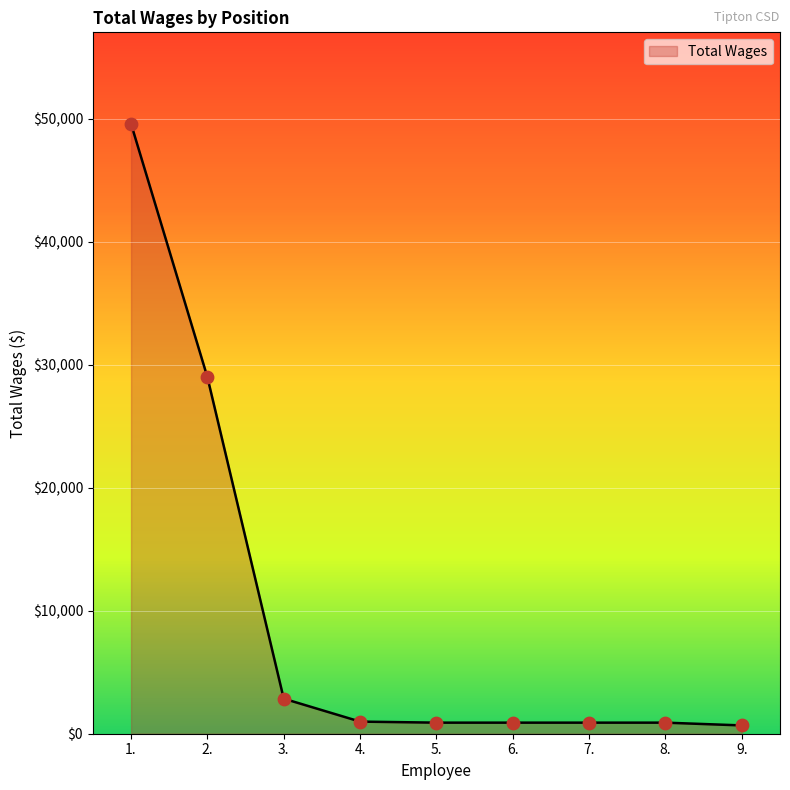

What is the change in value from 2. to 3.?

-26144